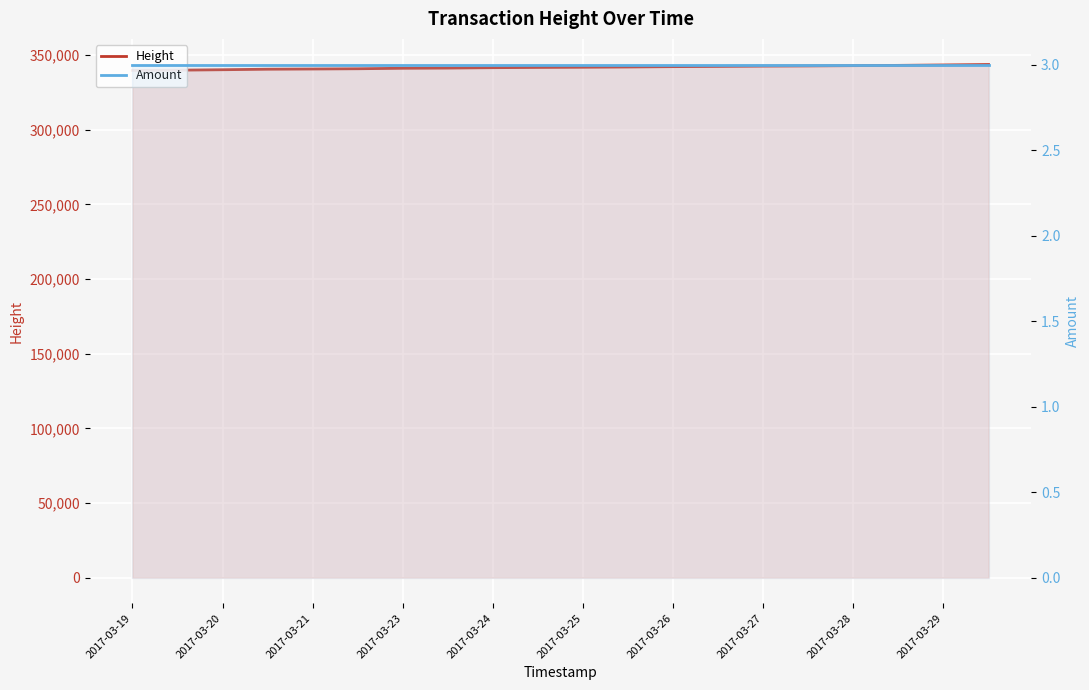

The value of Amount at 2017-03-25 is 5. True or false?

False